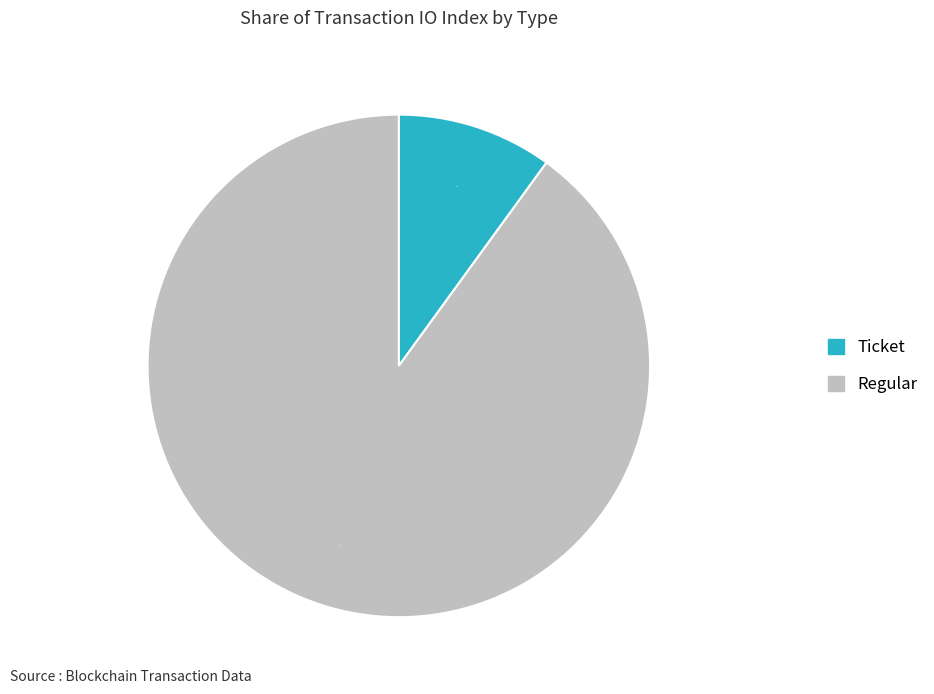

Which category accounts for the majority?

Regular